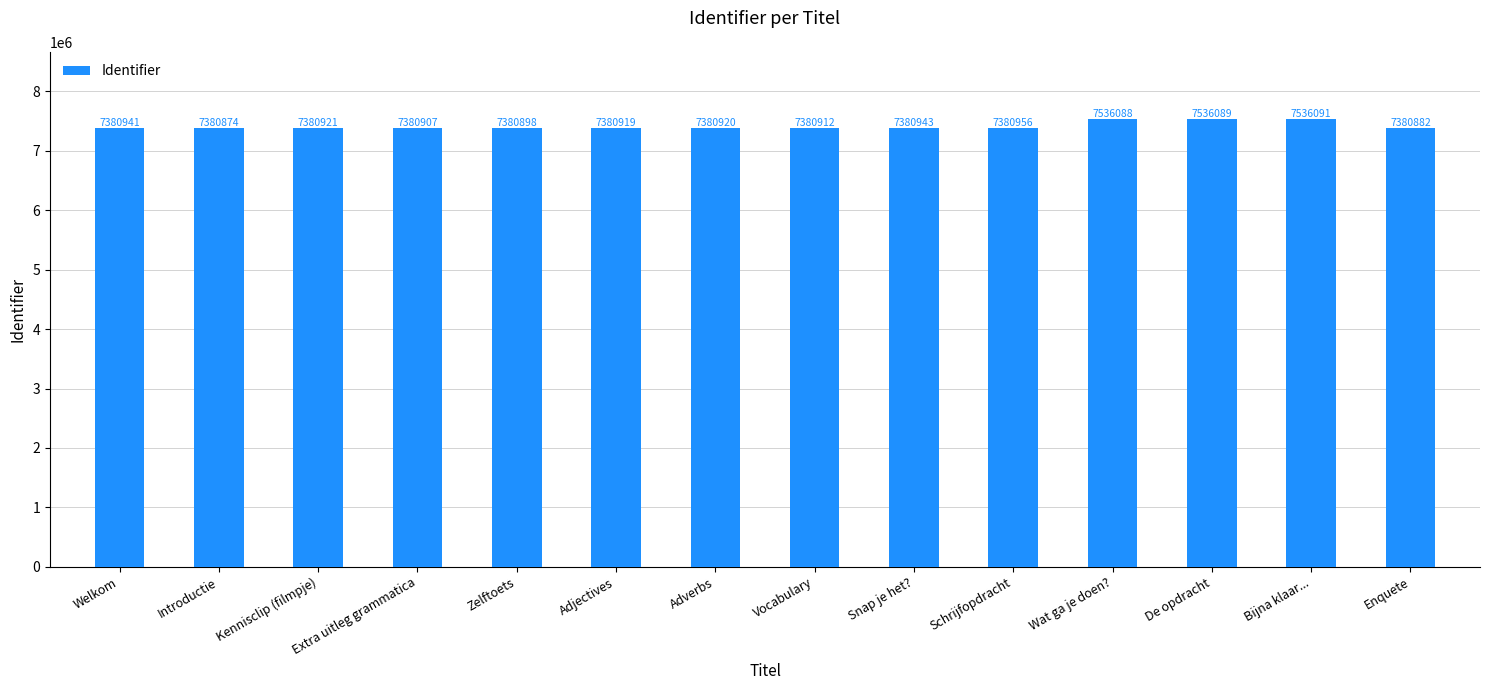

True or false: the data shows 7380919 at Adjectives.

True